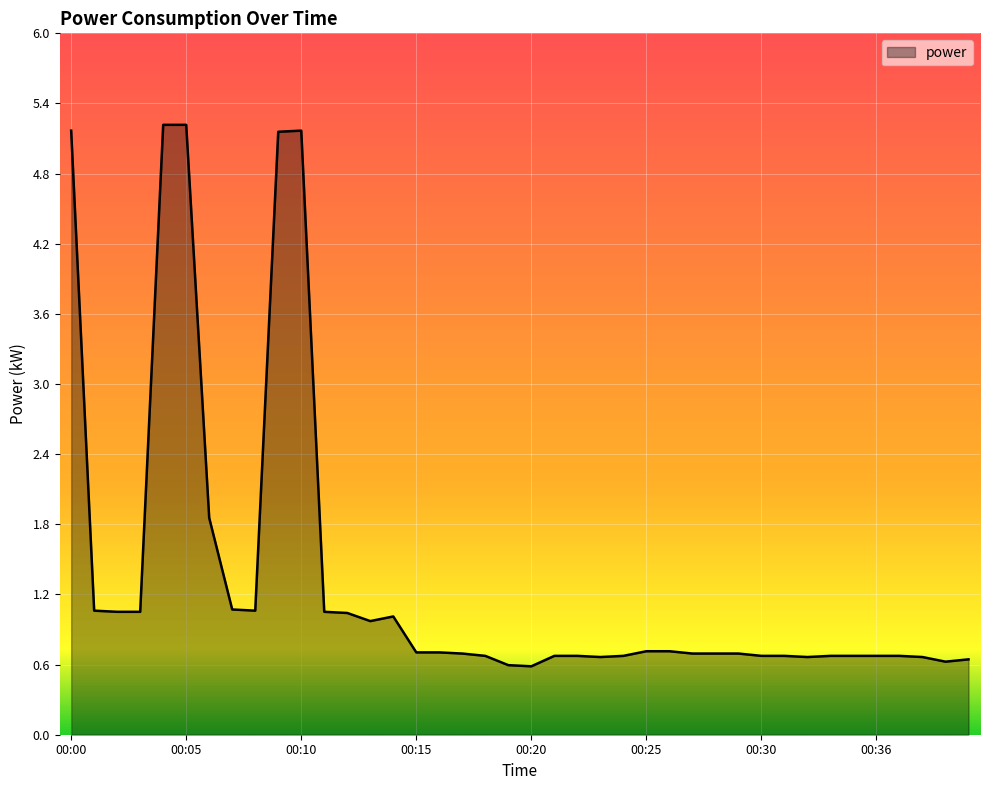

True or false: there are more than 0 points higher than both neighbors.

True